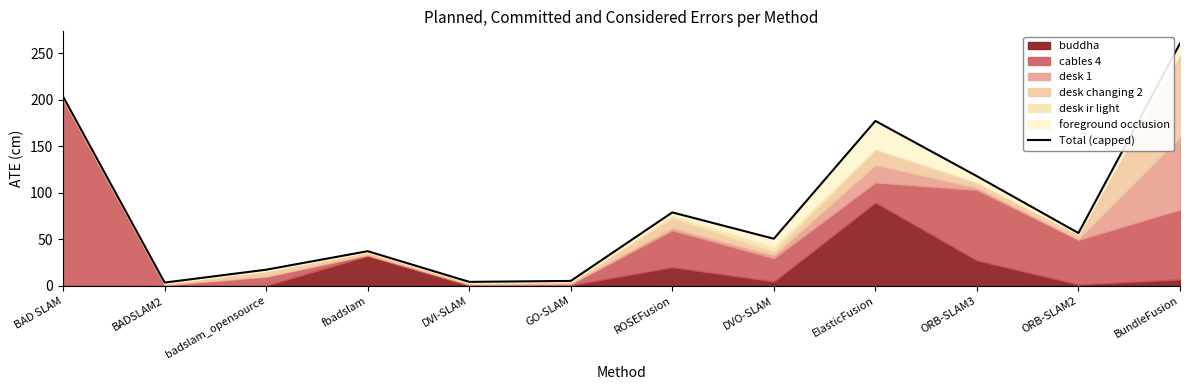

True or false: the data has more than 0 interior local peaks.

True